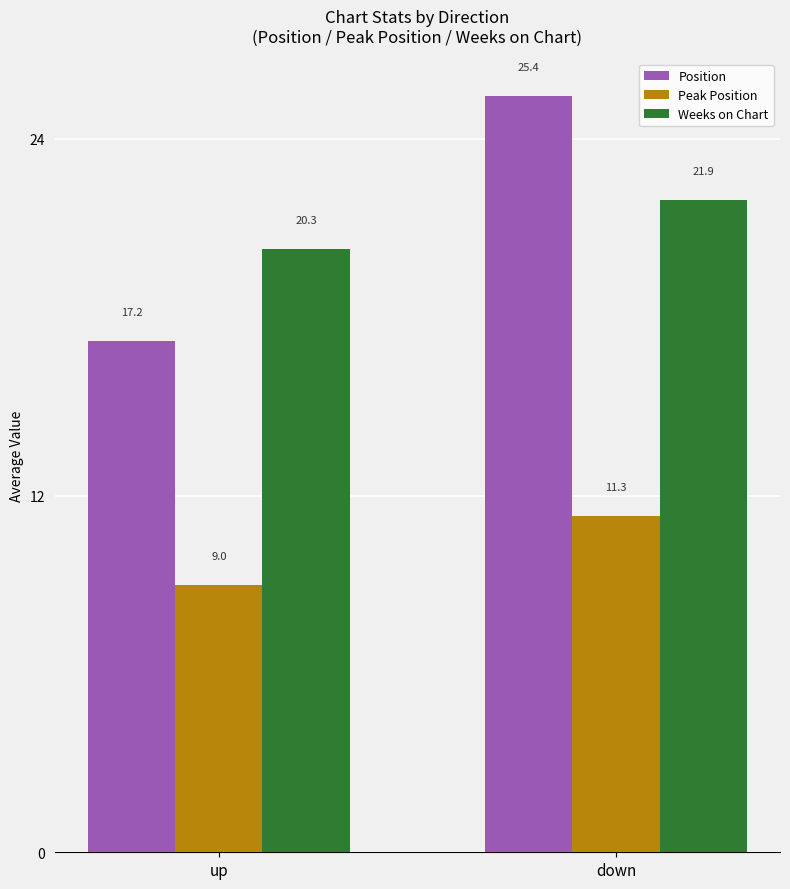

Rank the series at up from highest to lowest value.

Weeks on Chart, Position, Peak Position